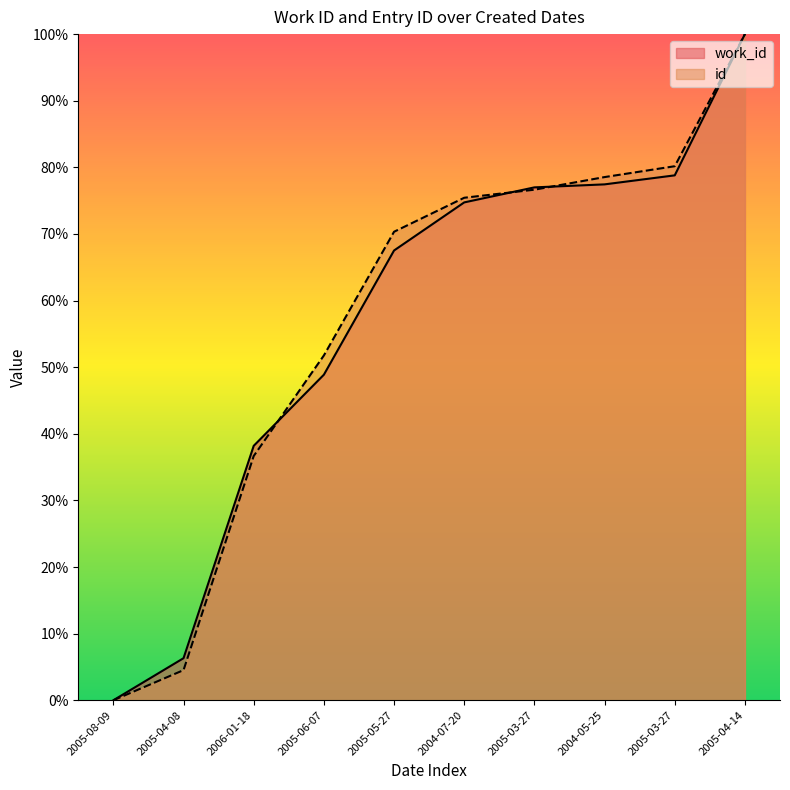

What are all the series names shown in the legend?

work_id, id